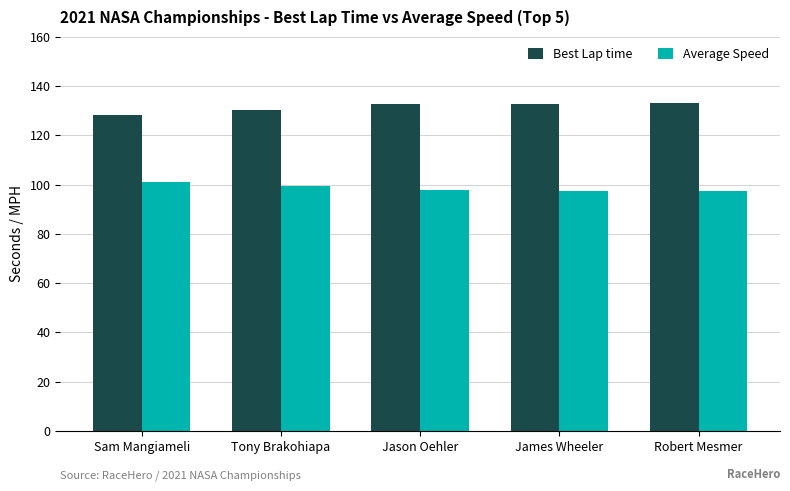

What is the lowest value of the Average Speed series?

97.3